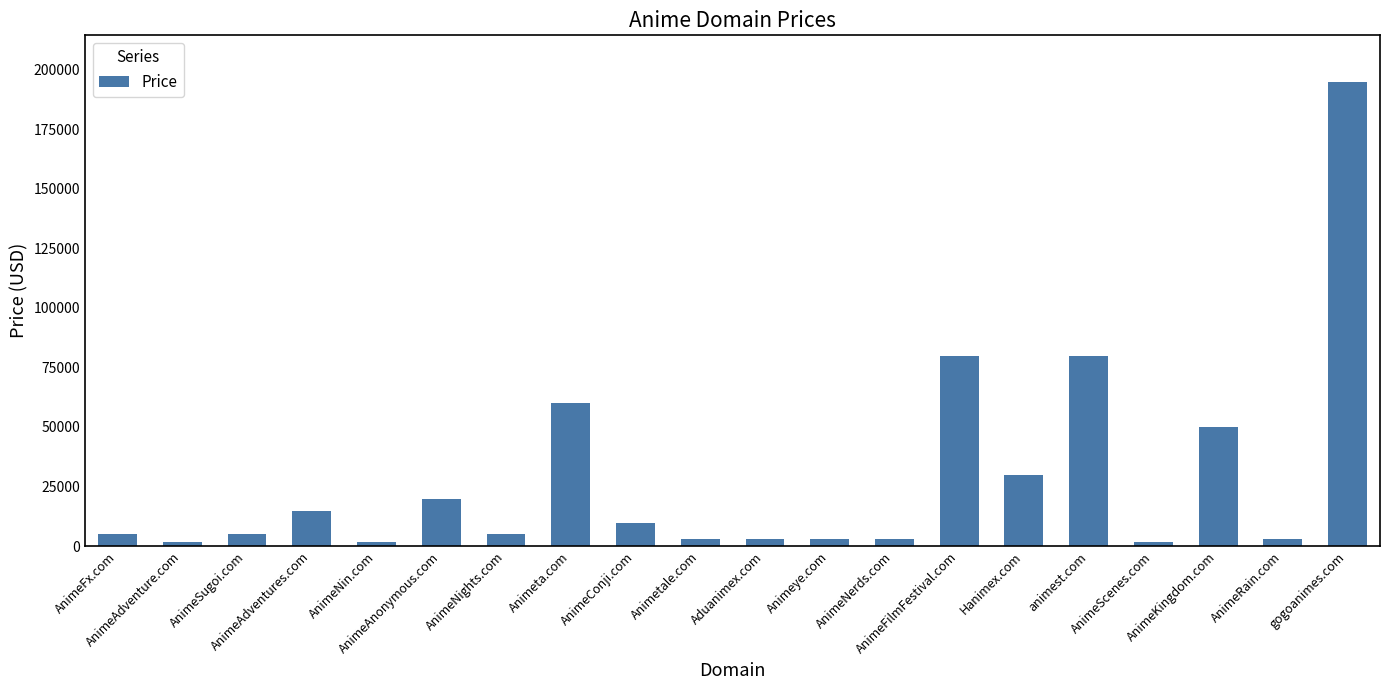

What is the maximum value shown in the chart?

194888